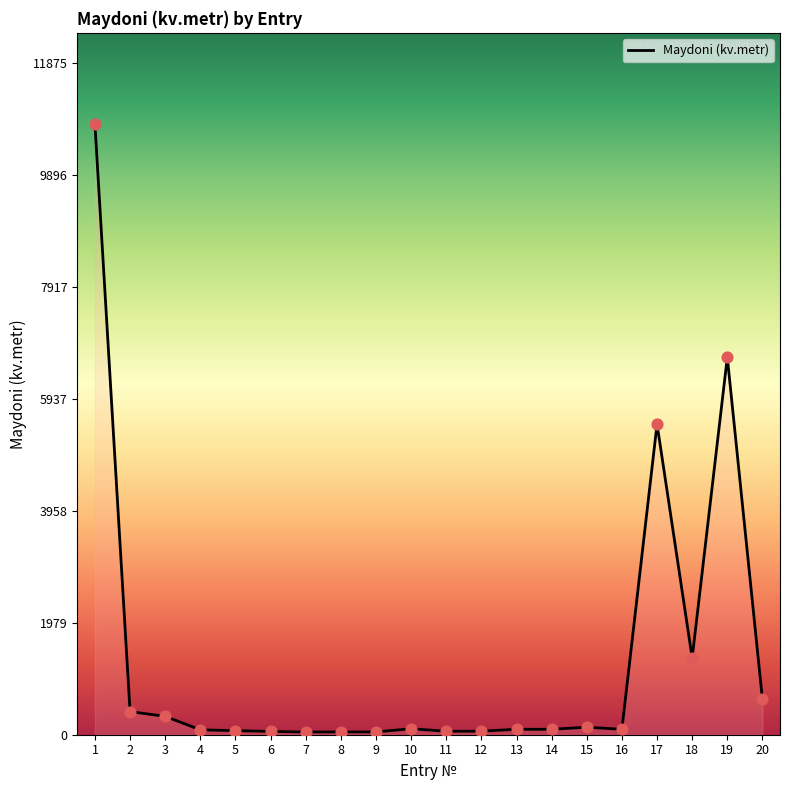

Between 3 and 10, which is larger?

3